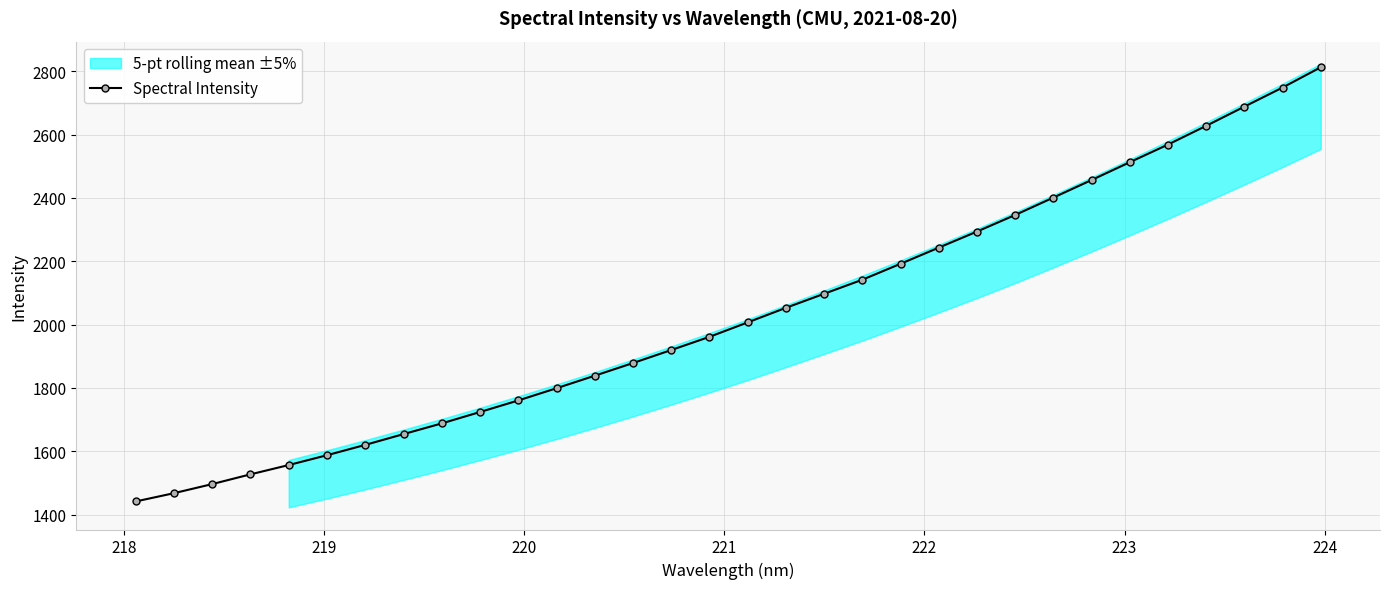

Reading right to left, list all the values displayed in this chart.

2813.0	2748.9	2688.7	2628.0	2568.8	2513.1	2456.8	2401.4	2346.4	2294.0	2243.2	2192.2	2141.8	2097.4	2053.1	2007.0	1961.4	1919.7	1878.6	1838.5	1799.0	1760.4	1723.9	1687.9	1654.1	1620.0	1587.4	1556.3	1526.9	1496.1	1467.4	1441.3